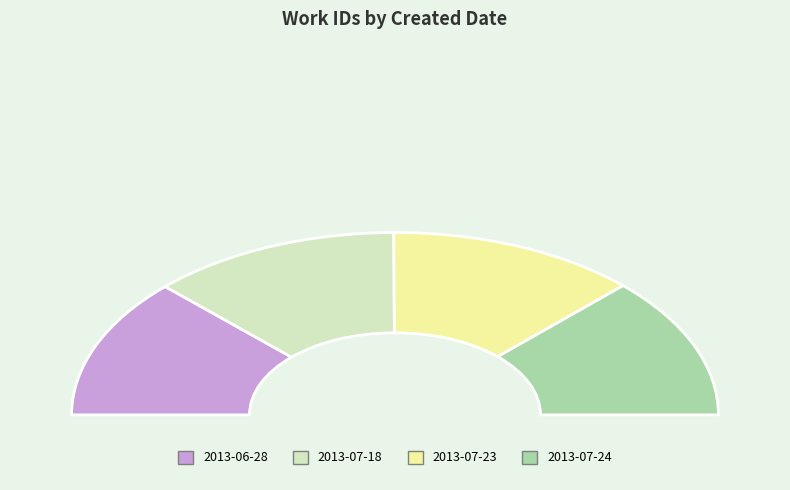

How much of the chart is everything except 2013-07-23?

75.0%